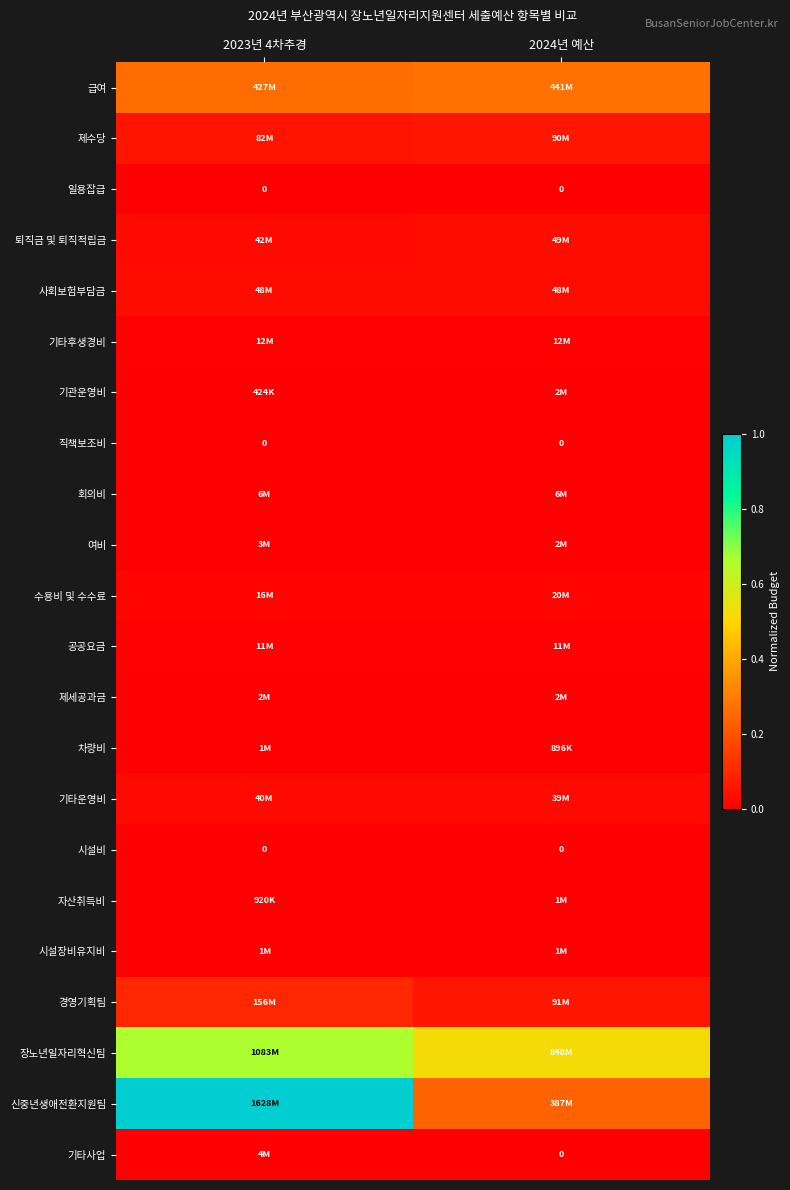

The 일용잡급 series shows 0.0 at 2024년 예산. True or false?

True